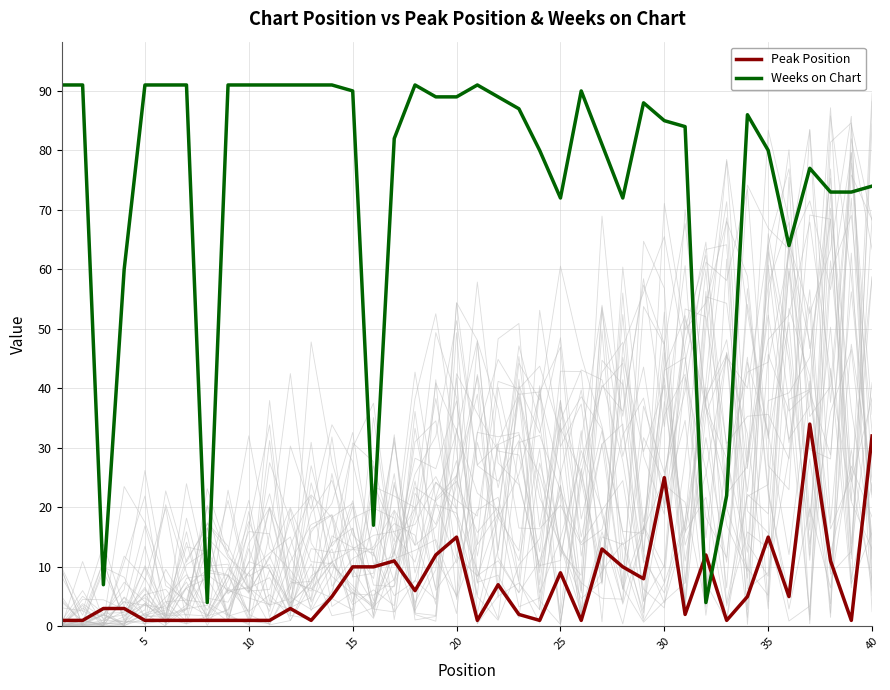

What is the average value of the Peak Position series?

7